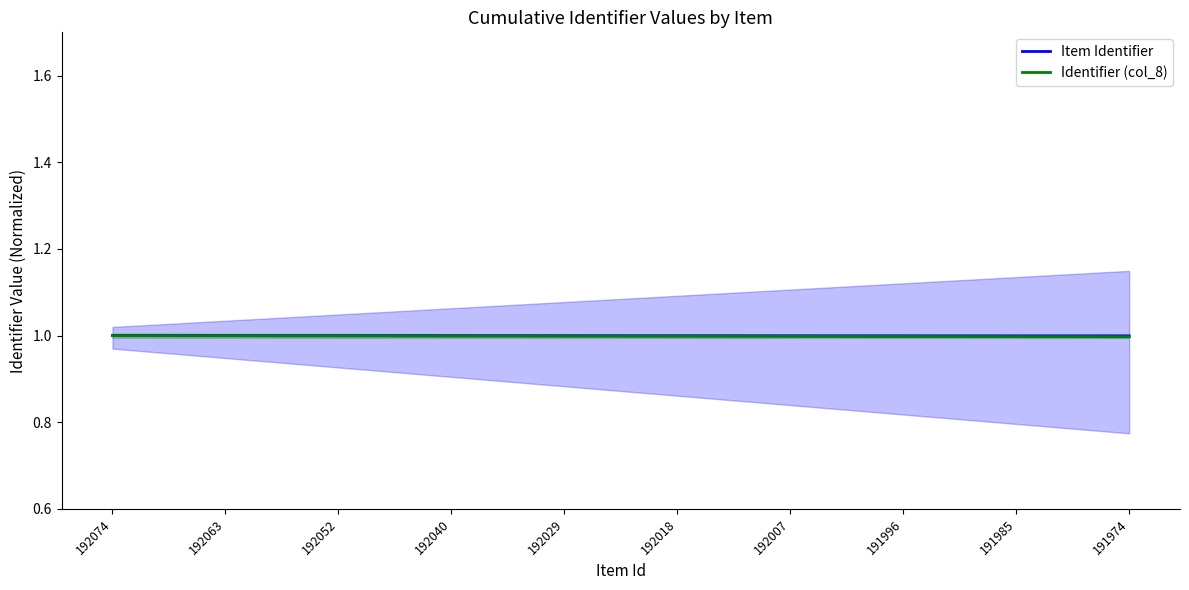

What is the total value across all series at 191985?

2.0